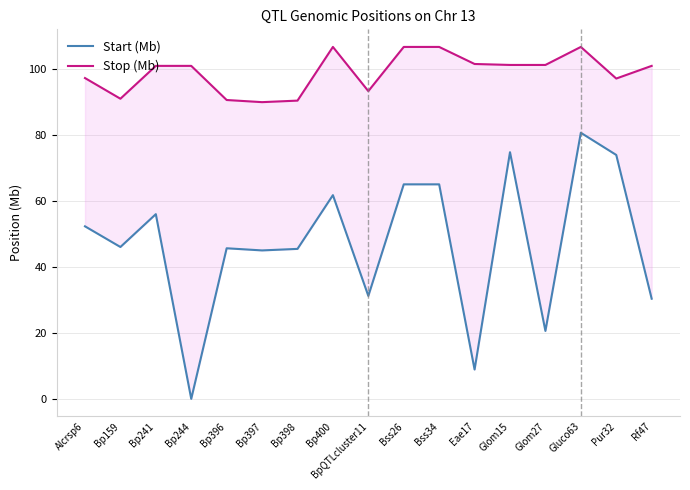

Is it true that Stop (Mb) equals 97.2 at Pur32?

True